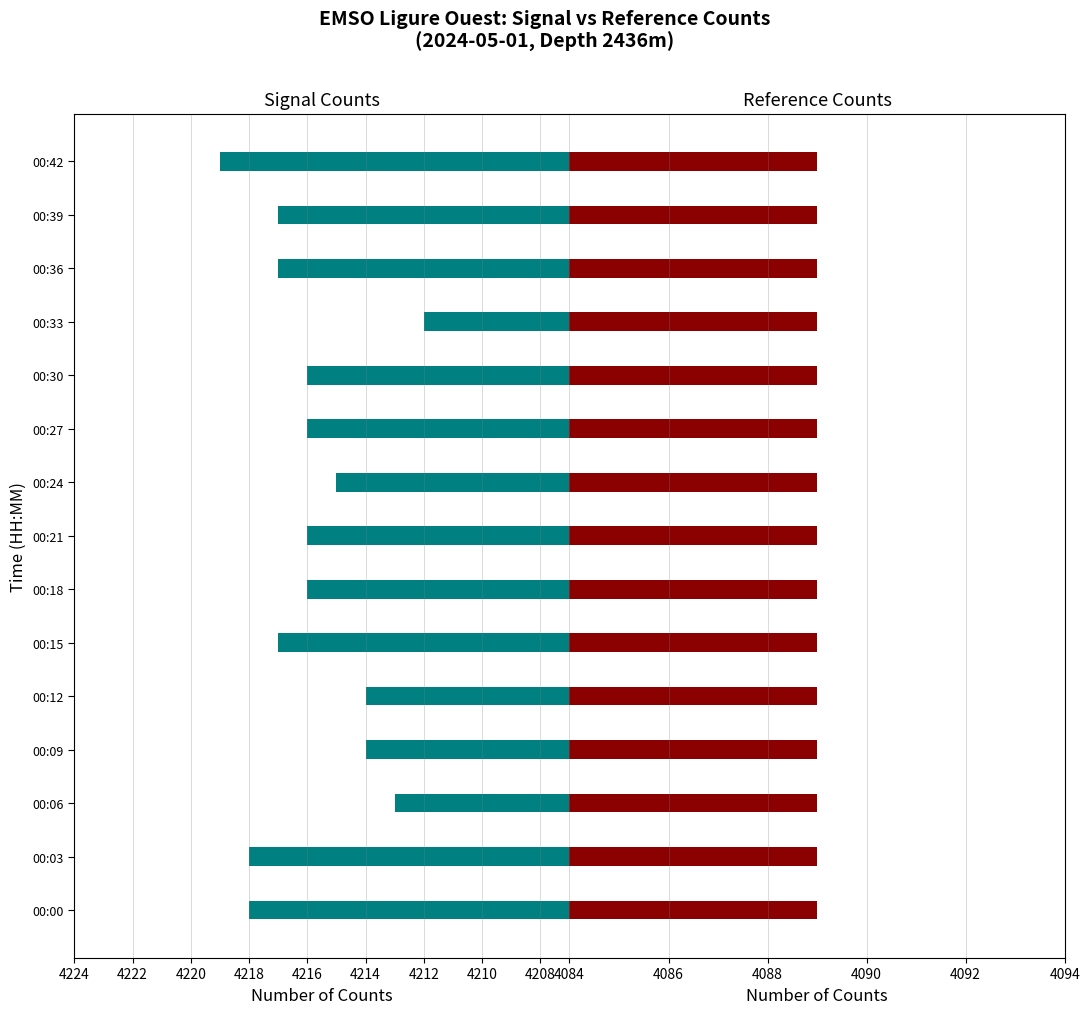

What are all the series names shown in the legend?

Signal_Counts, Reference_Counts